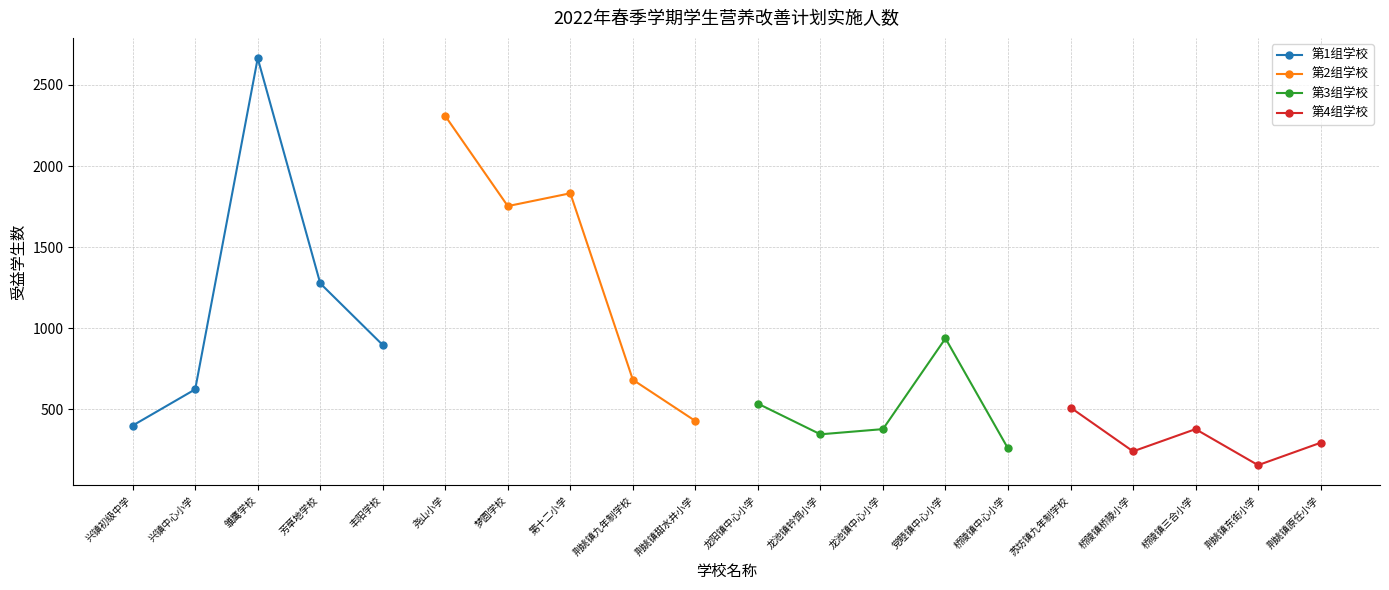

What is the minimum value shown in the chart?

157